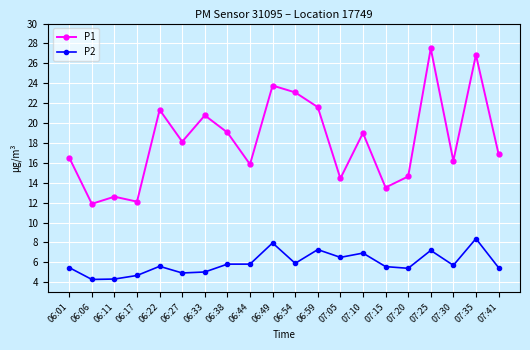

The P2 series shows 7.3 at 06:59. True or false?

True